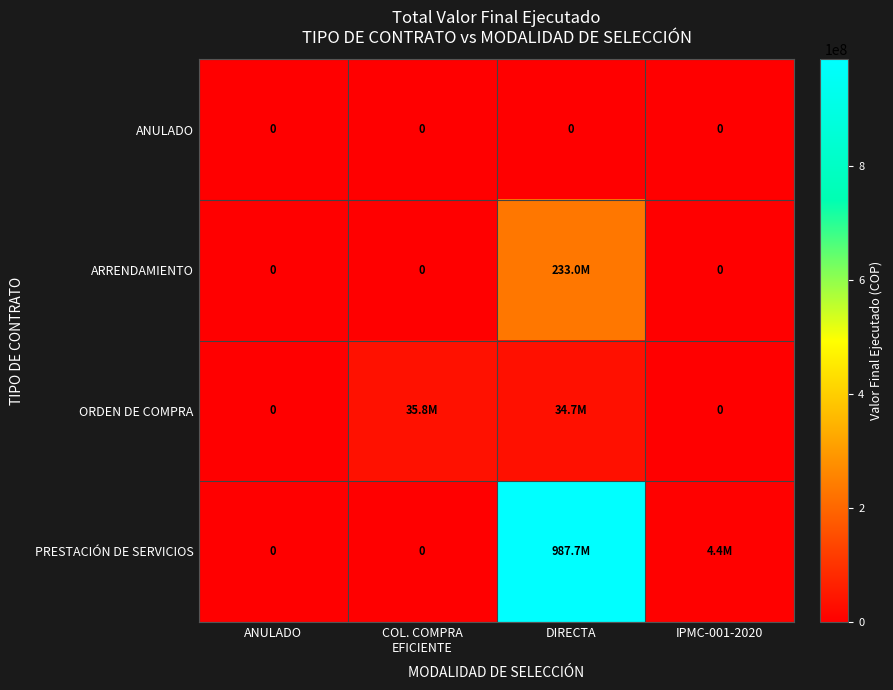

What is the spread (max minus min) of values at DIRECTA?

987684727